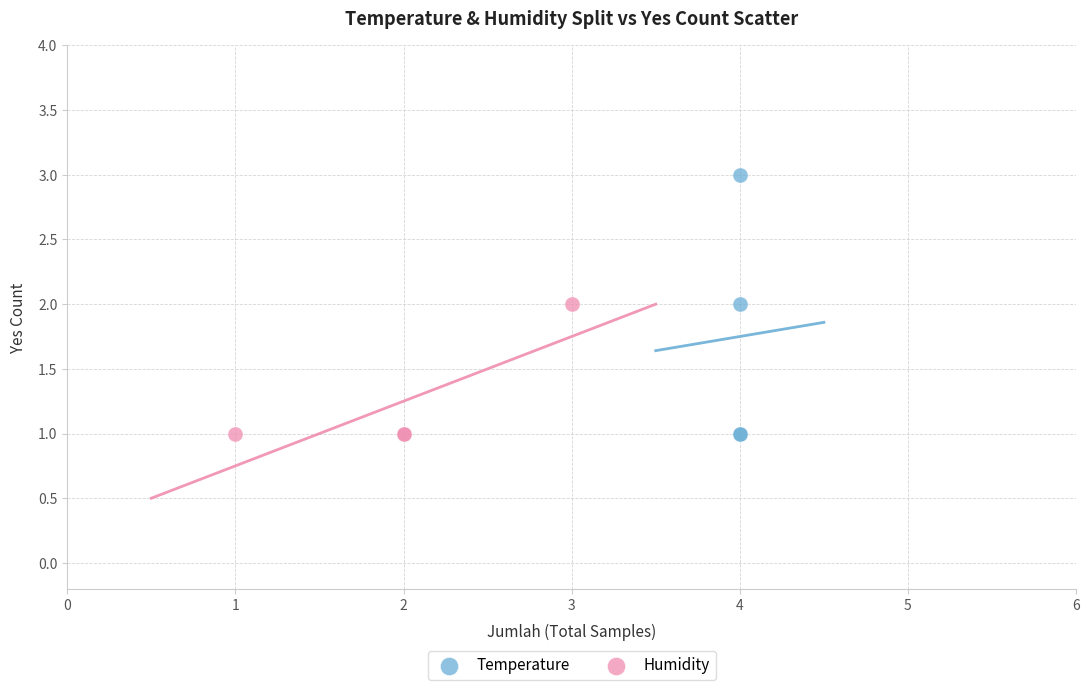

Which series has the widest spread of Y values?

Temperature